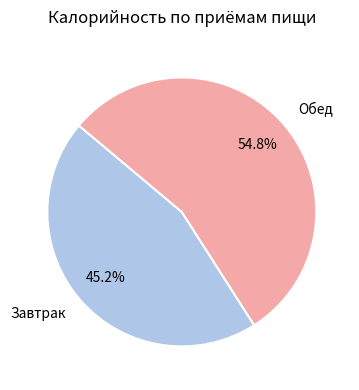

How many slices are in this pie chart?

2